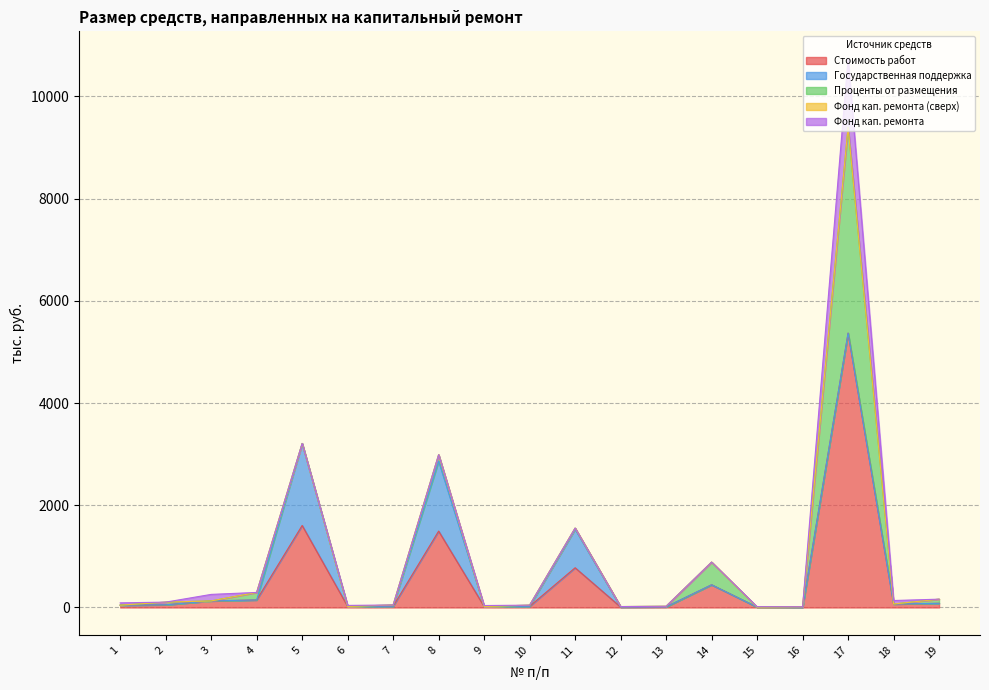

What is the average value of the Стоимость работ series?

543.7